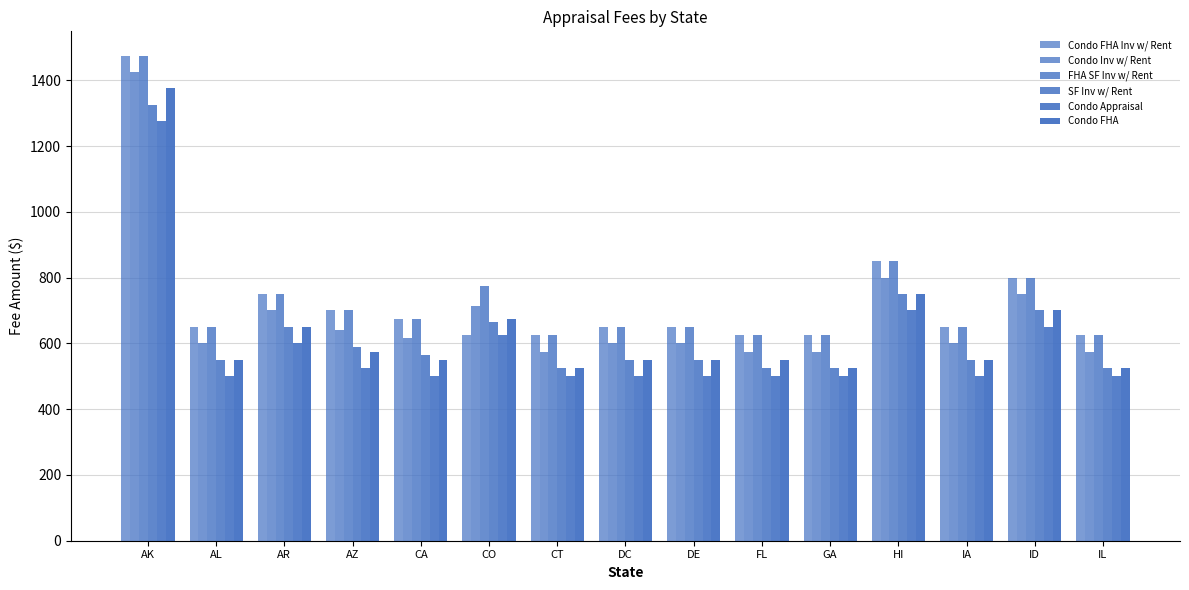

True or false: FHA SF Inv w/ Rent has a value of 295 at DE.

False